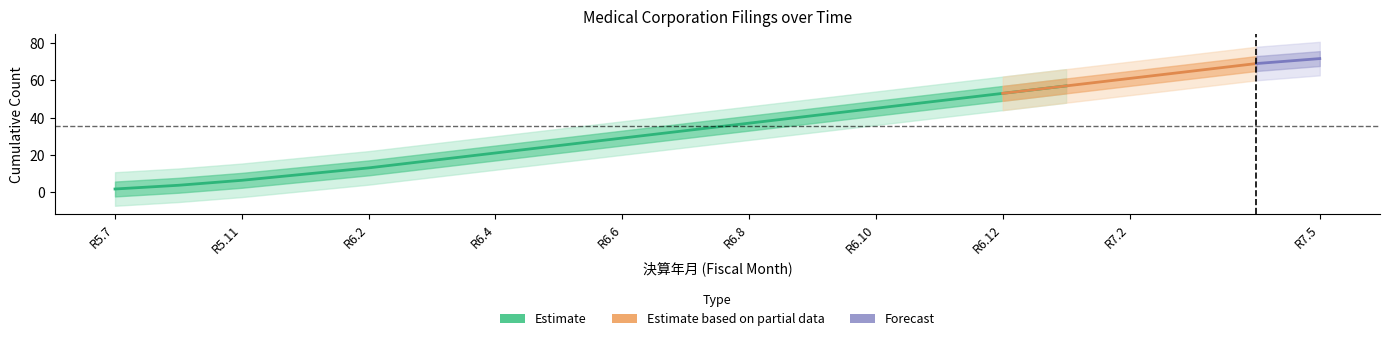

What position from the left is 19?

20